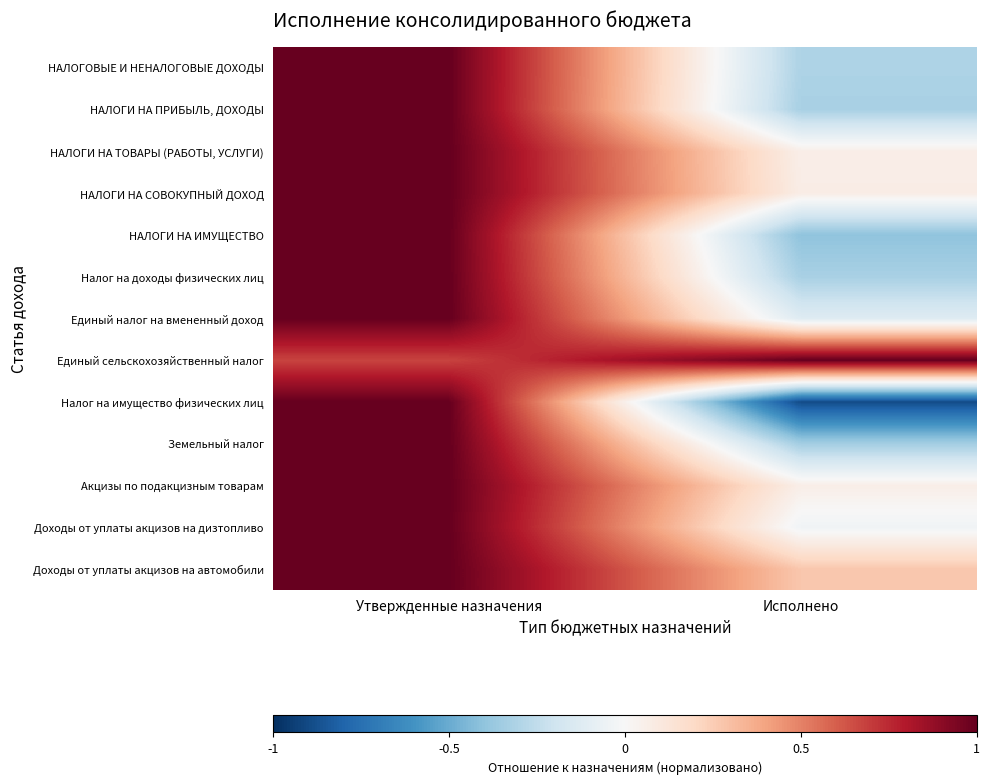

At how many categories does at least one series exceed 0?

2